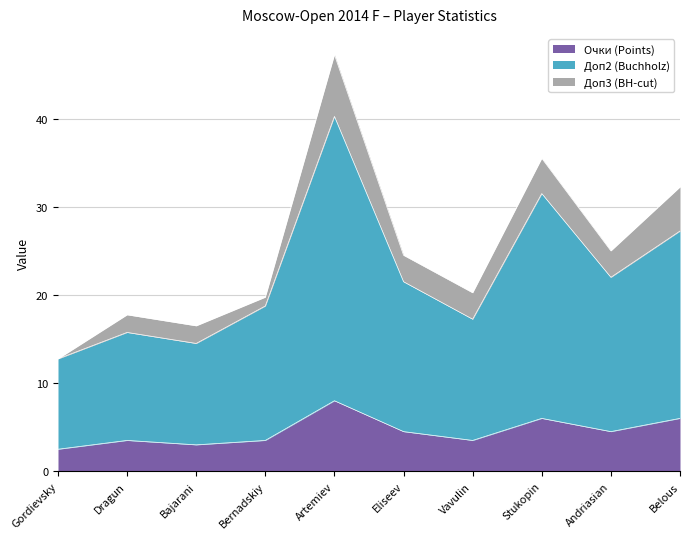

True or false: Доп2 (Buchholz) and Очки (Points) cross at least once.

False